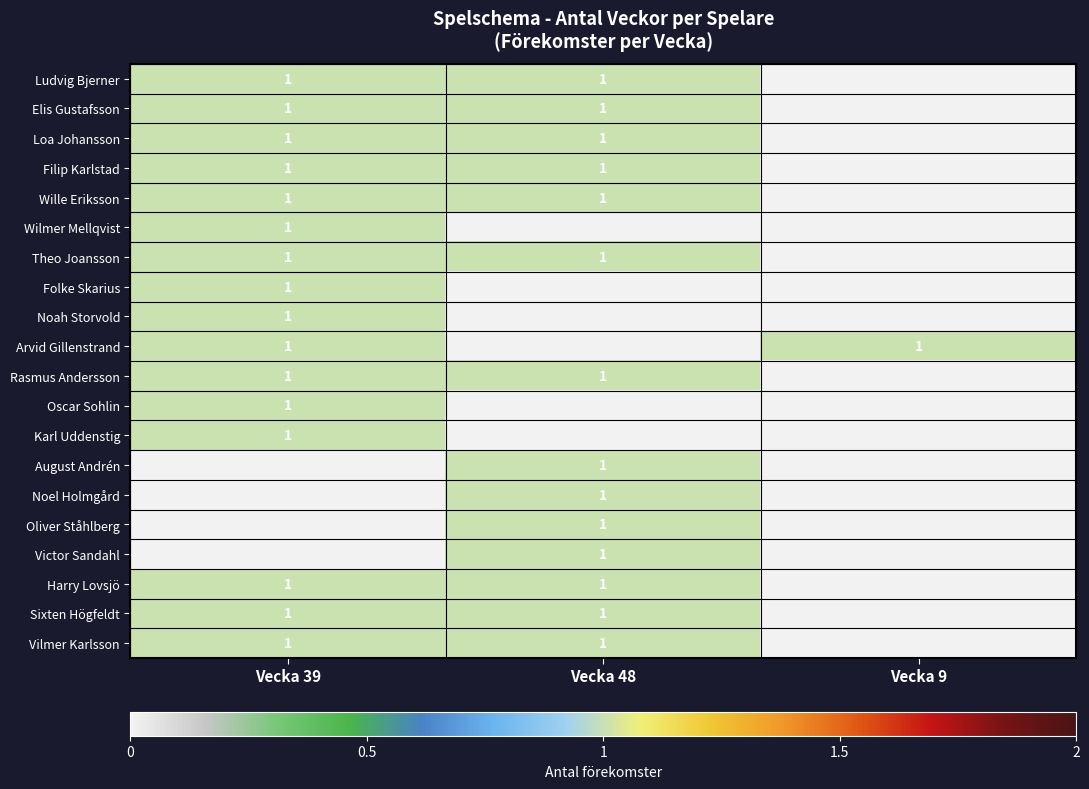

True or false: Filip Karlstad has a value of 1 at Vecka 39.

True